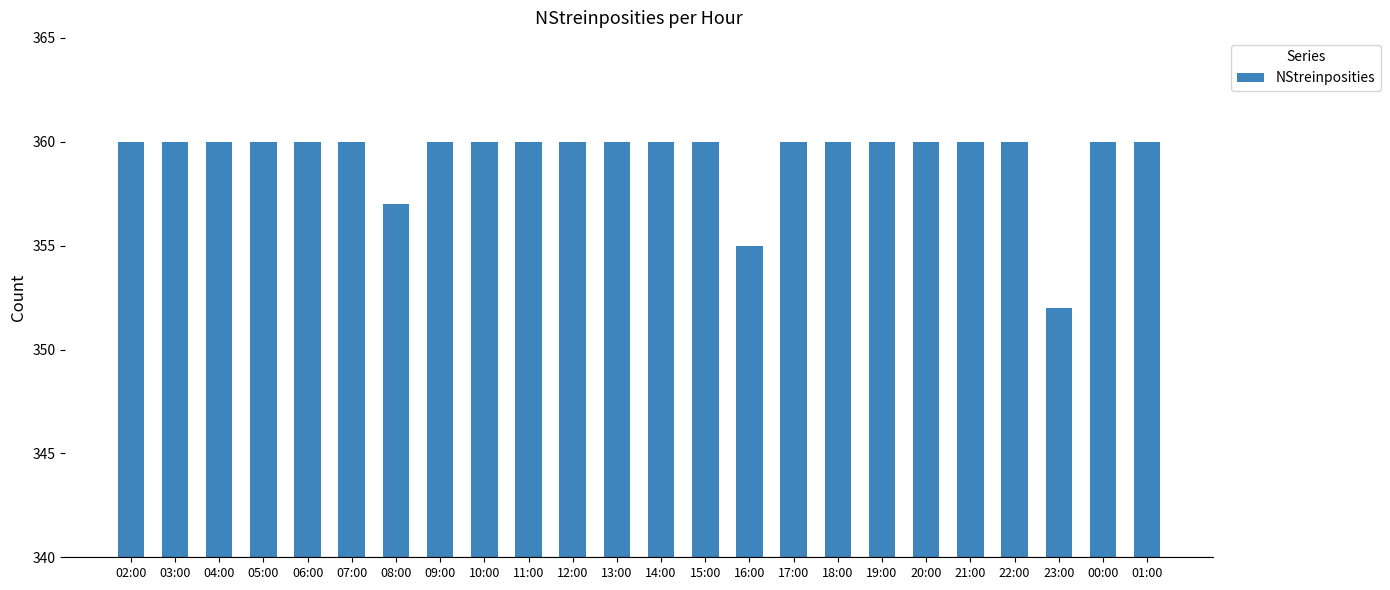

How many bars are there in total?

24